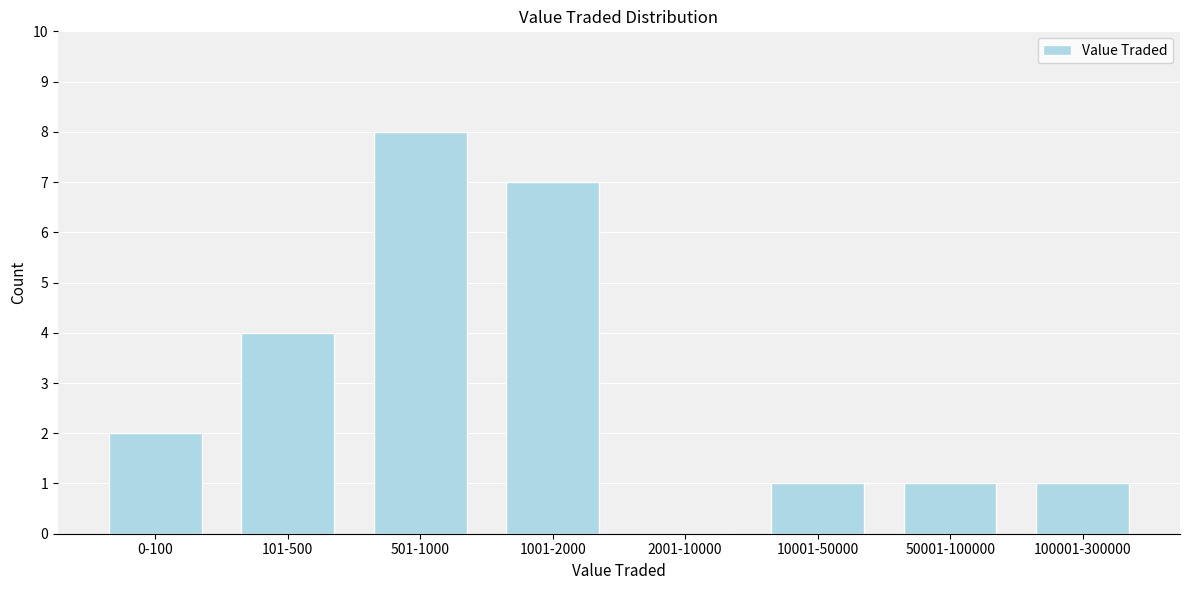

Reading left to right, extract all data points from this chart.

0-100=2	101-500=4	501-1000=8	1001-2000=7	2001-10000=0	10001-50000=1	50001-100000=1	100001-300000=1